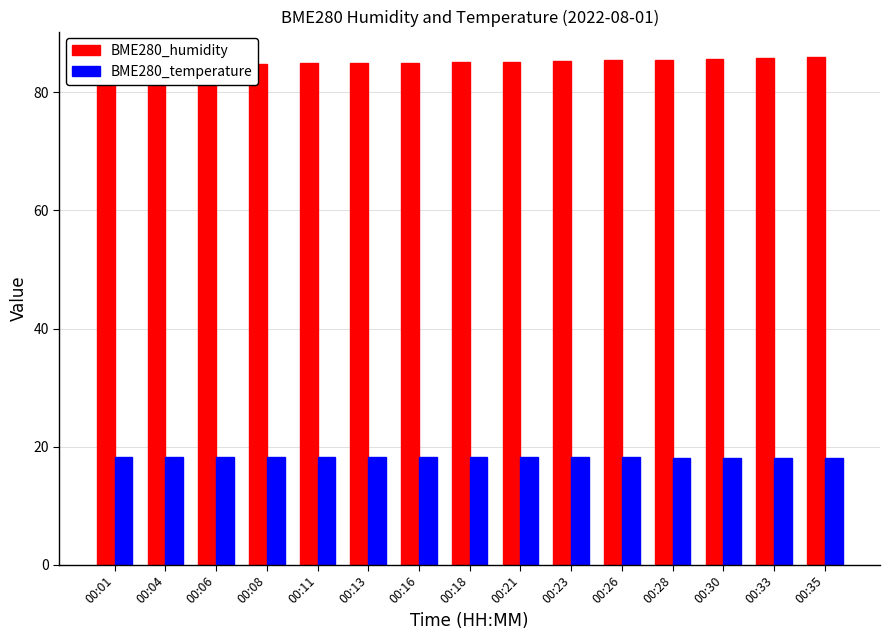

At which category is the sum across all series the highest?

00:35